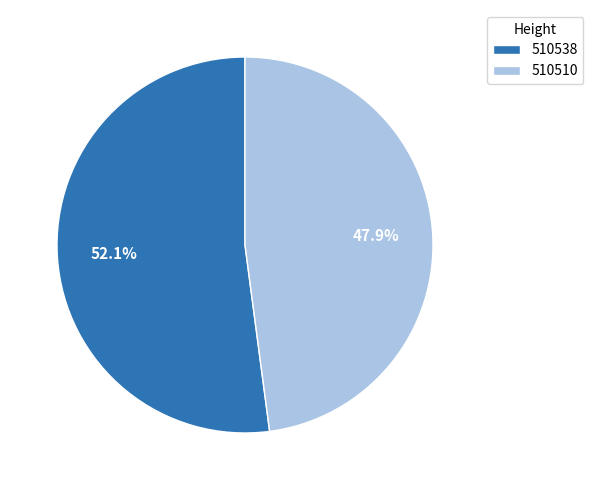

What is the total percentage of 510510 and 510538?

100.0%